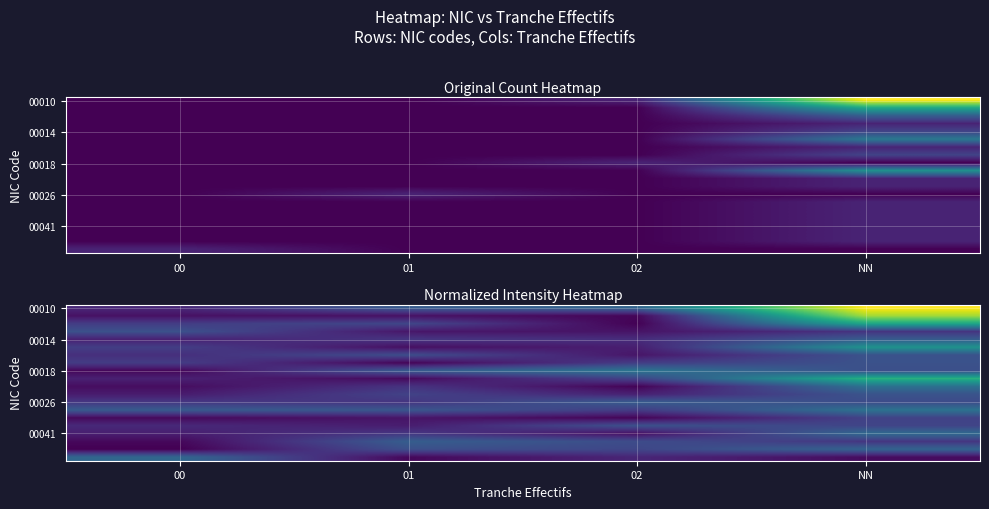

What is the total value across all series at 02?

2.9